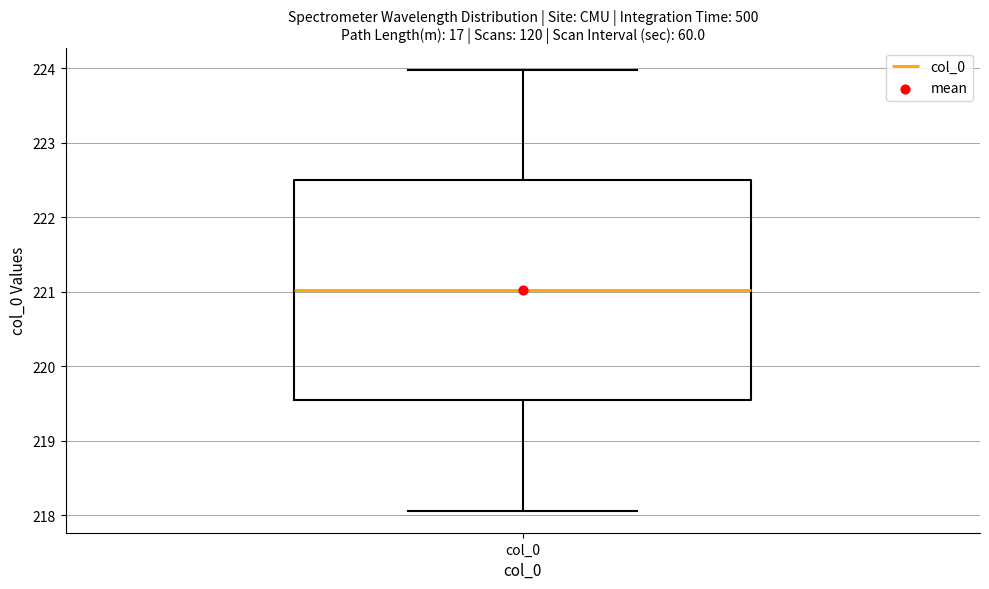

Read this box plot against the y-axis: the position of the median line, the range covered by the box, and the ends of both whiskers. The values are not printed on the chart, so give them approximately, as read against the axis.

median 221.0, box 219.5 to 222.5, whiskers 218.1 to 224.0